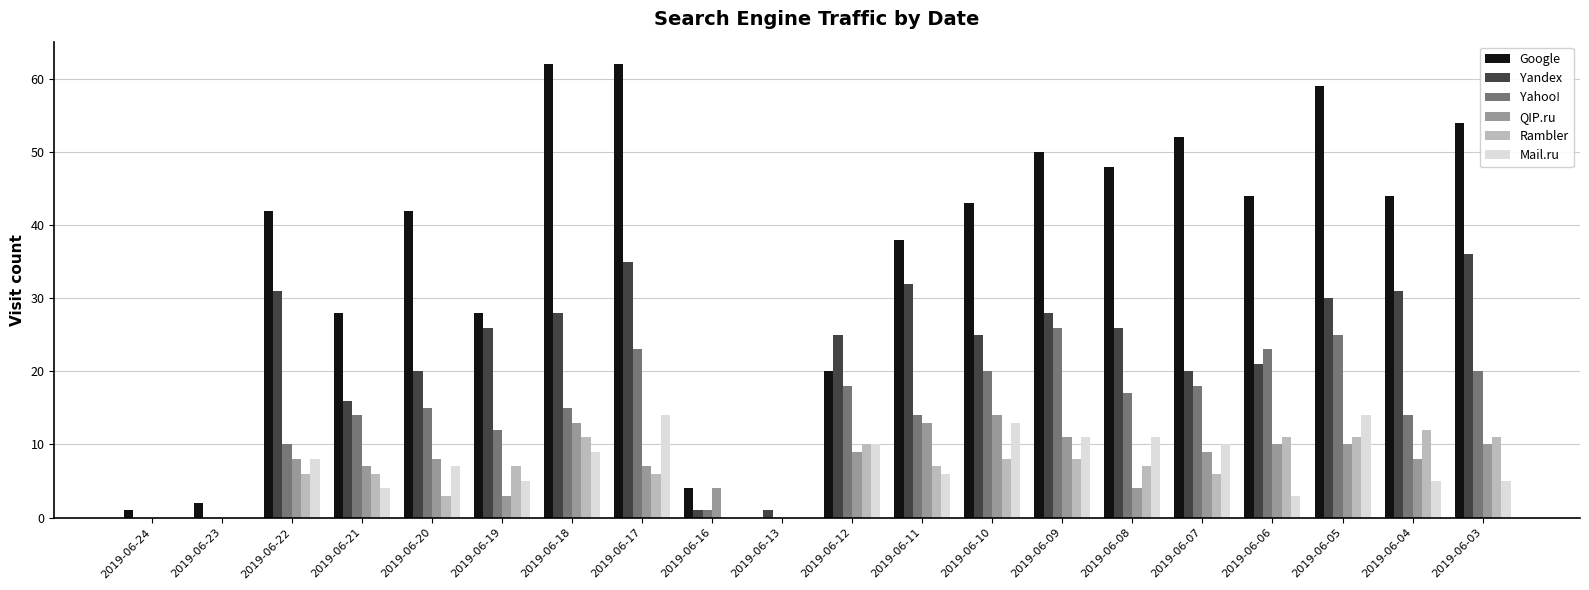

What is the total value across all series at 2019-06-19?

81